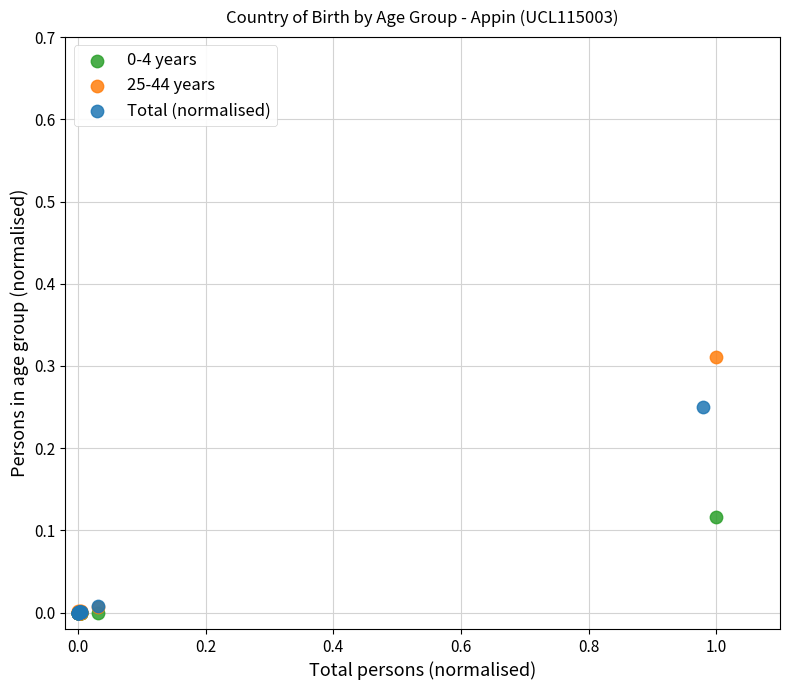

Which series has the widest spread of Y values?

25-44 years